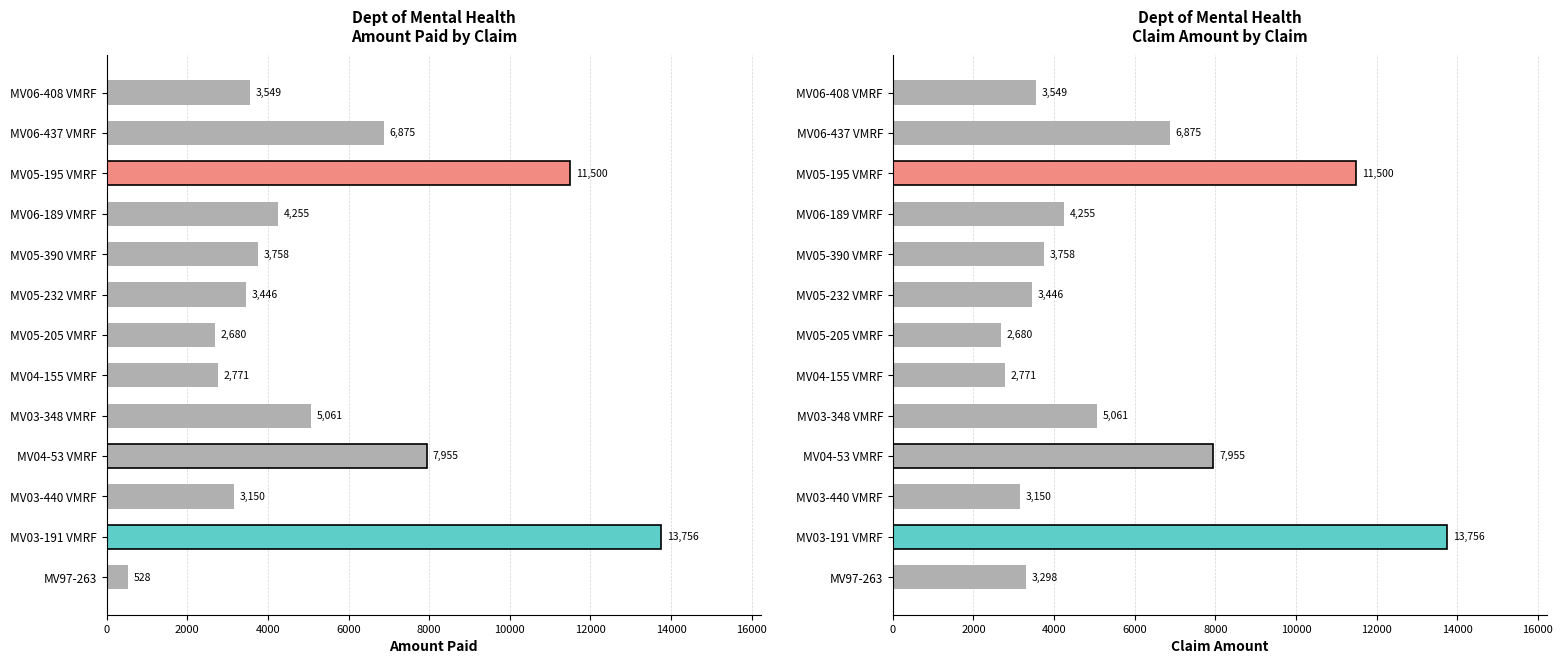

What is the sum of all values?

72054.6